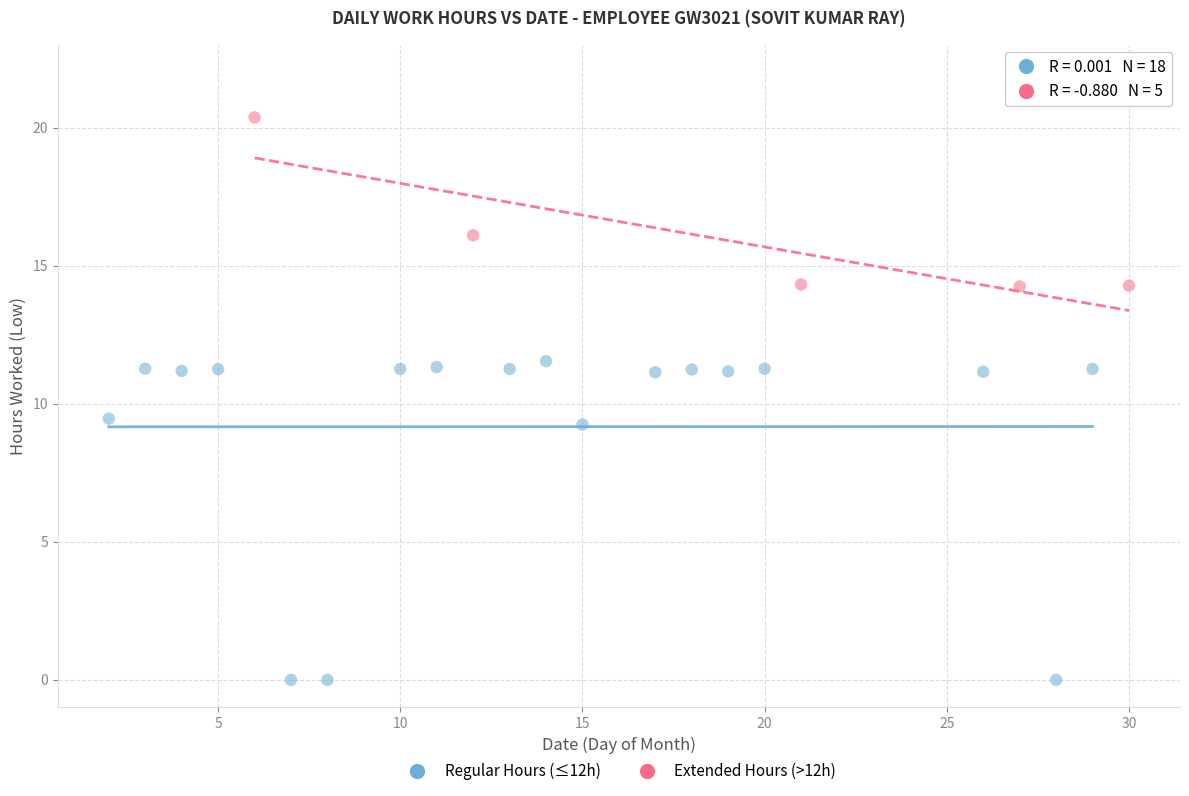

Which series has the largest Y range (max minus min)?

Regular Hours (≤12h)